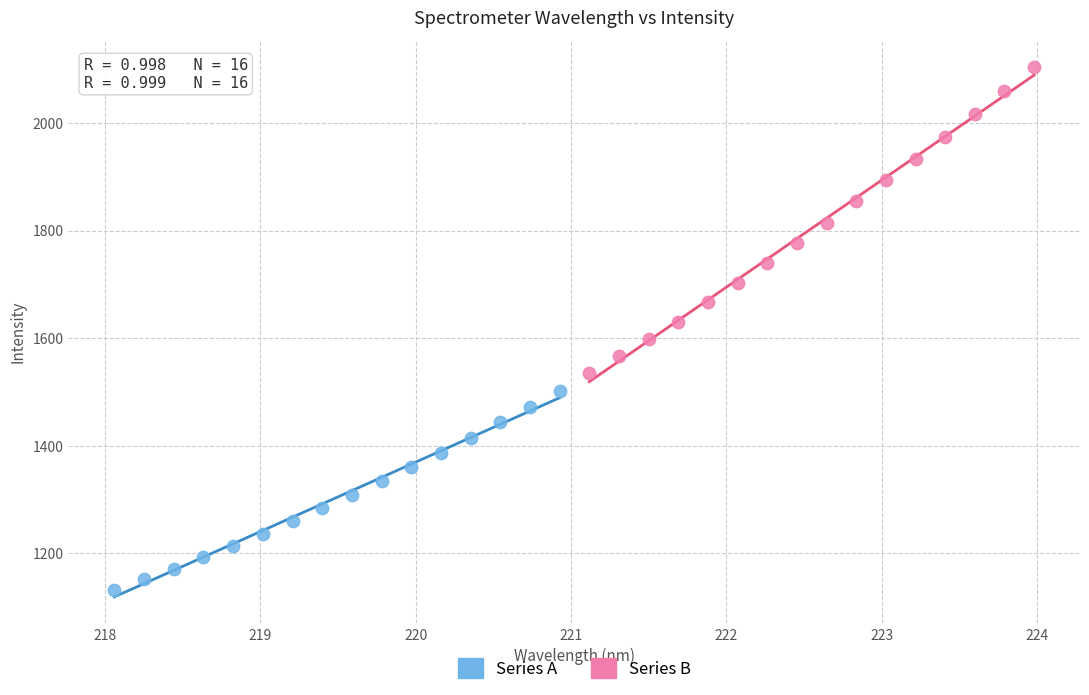

What are all the series names shown in the legend?

Series A, Series B